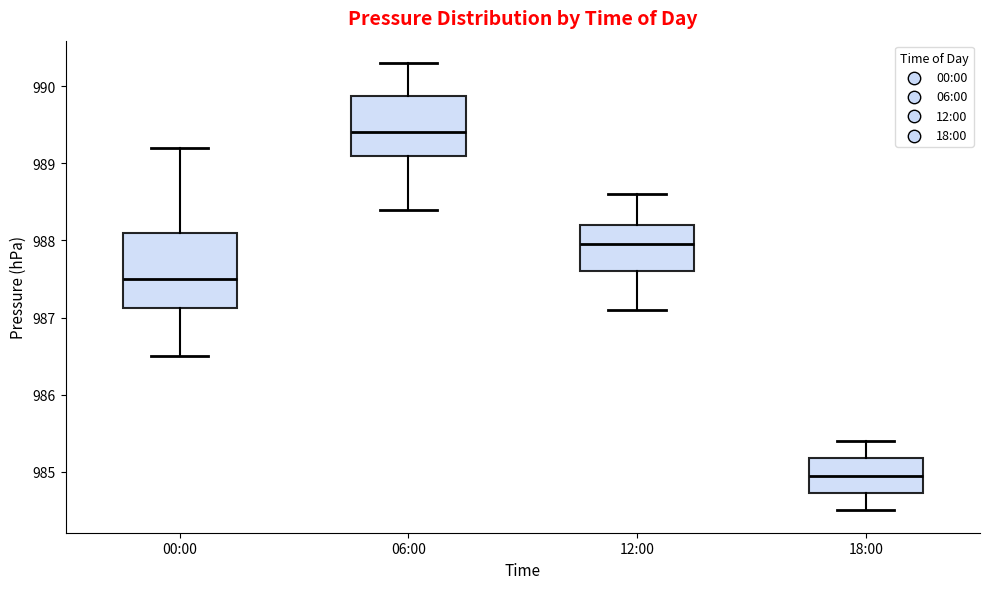

Reading left to right, transcribe this box plot: for each box, give where its median line is, the range the box spans, and where its two whiskers end, as read against the y-axis. The values are not printed on the chart, so give them approximately, as read against the axis.

00:00: median 987.5, box 987.1 to 988.1, whiskers 986.5 to 989.2
06:00: median 989.4, box 989.1 to 989.9, whiskers 988.4 to 990.3
12:00: median 988.0, box 987.6 to 988.2, whiskers 987.1 to 988.6
18:00: median 985.0, box 984.7 to 985.2, whiskers 984.5 to 985.4